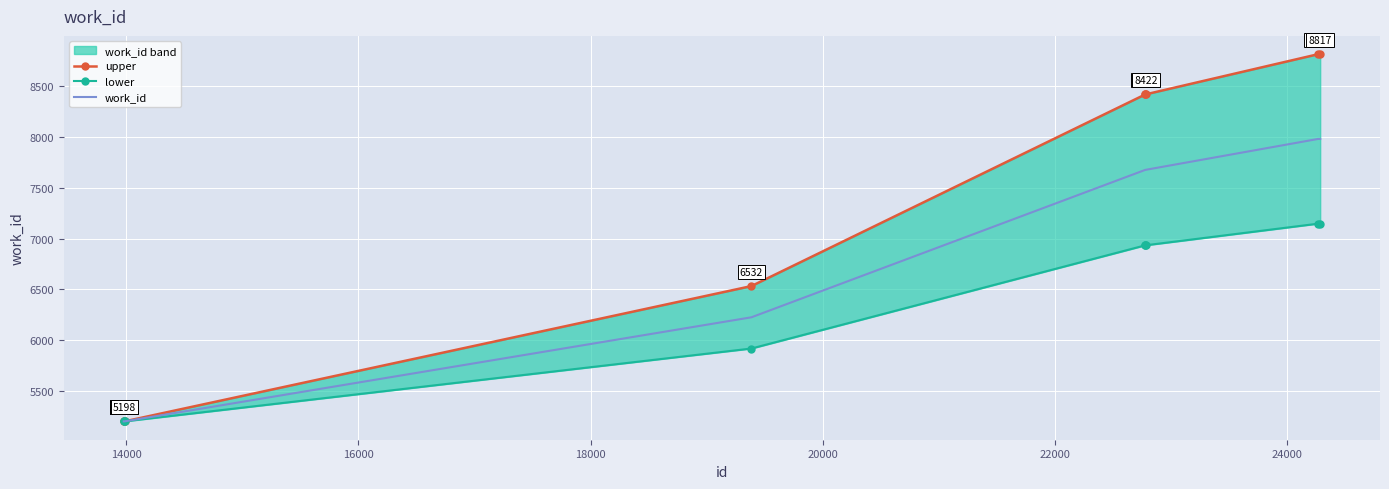

What is the greatest value displayed?

8817.2